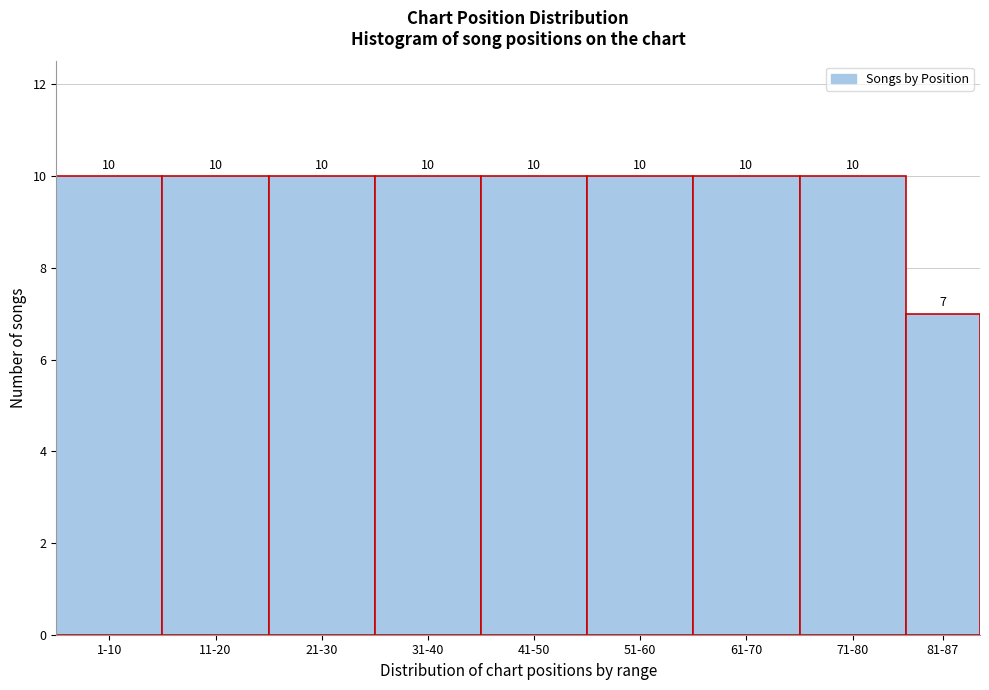

Reading right to left, transcribe all the data shown in this chart.

7	10	10	10	10	10	10	10	10